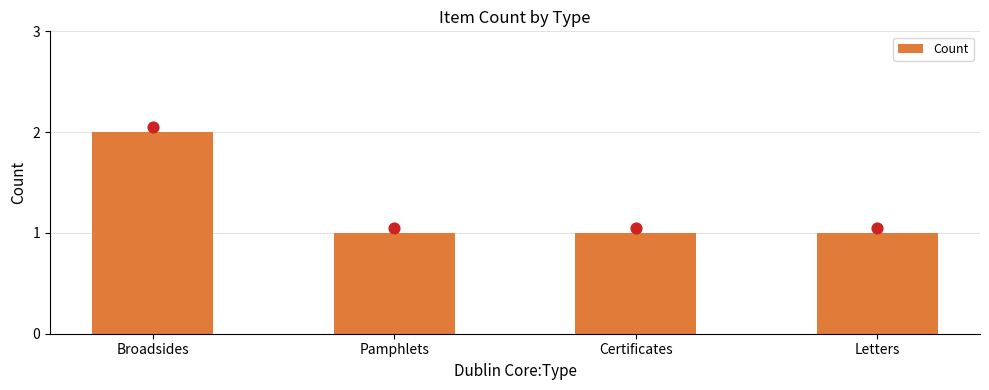

Between Letters and Broadsides, which is larger?

Broadsides